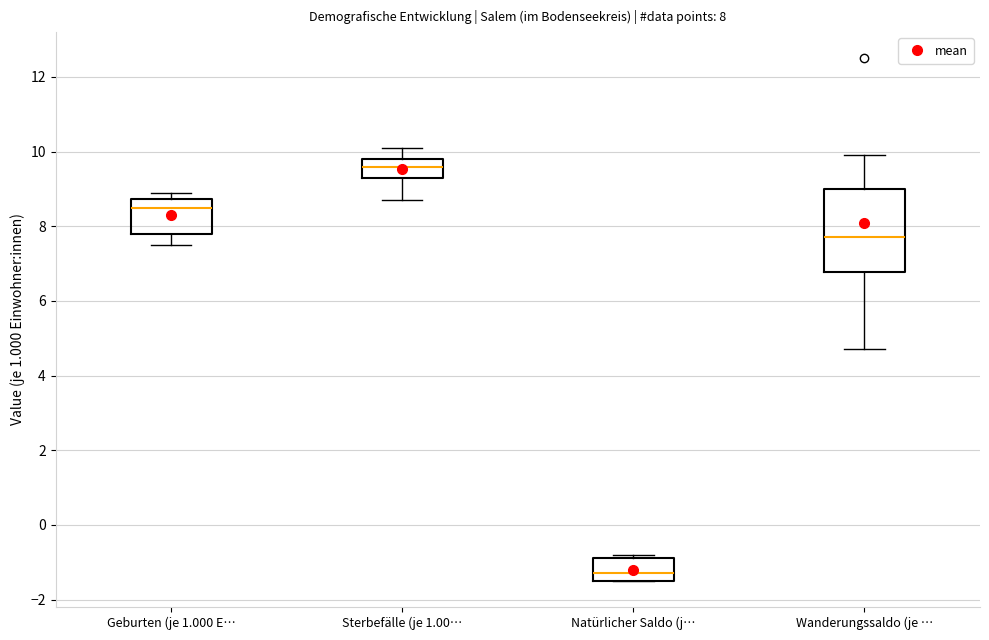

Comparing the boxes themselves (not the whiskers), which one is the tallest?

Wanderungssaldo (je …